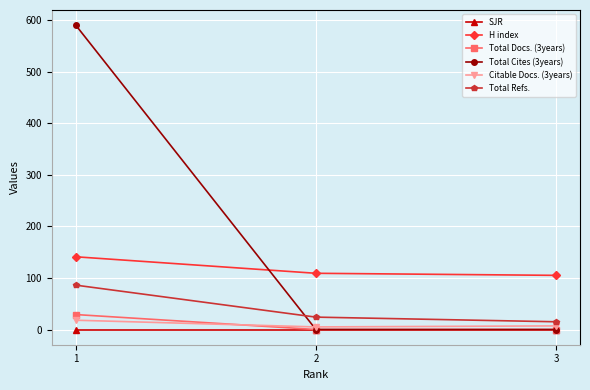

Is this an area chart (filled region under the line)?

No